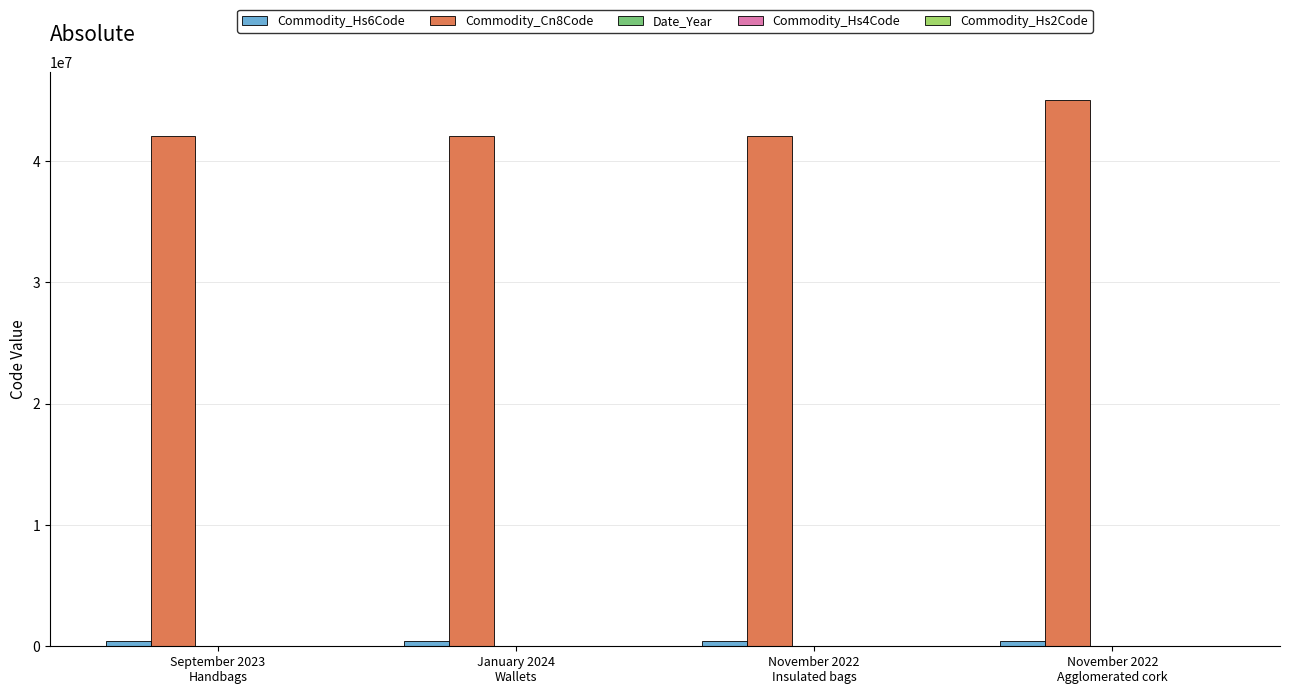

Which series has the largest total across all categories?

Commodity_Cn8Code